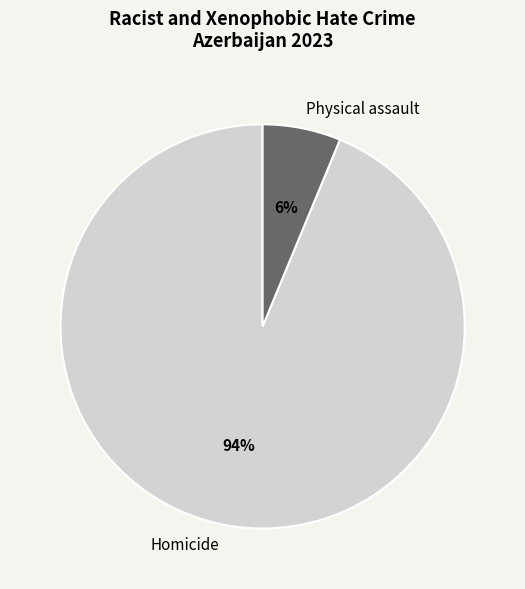

How many segments does this pie chart have?

2